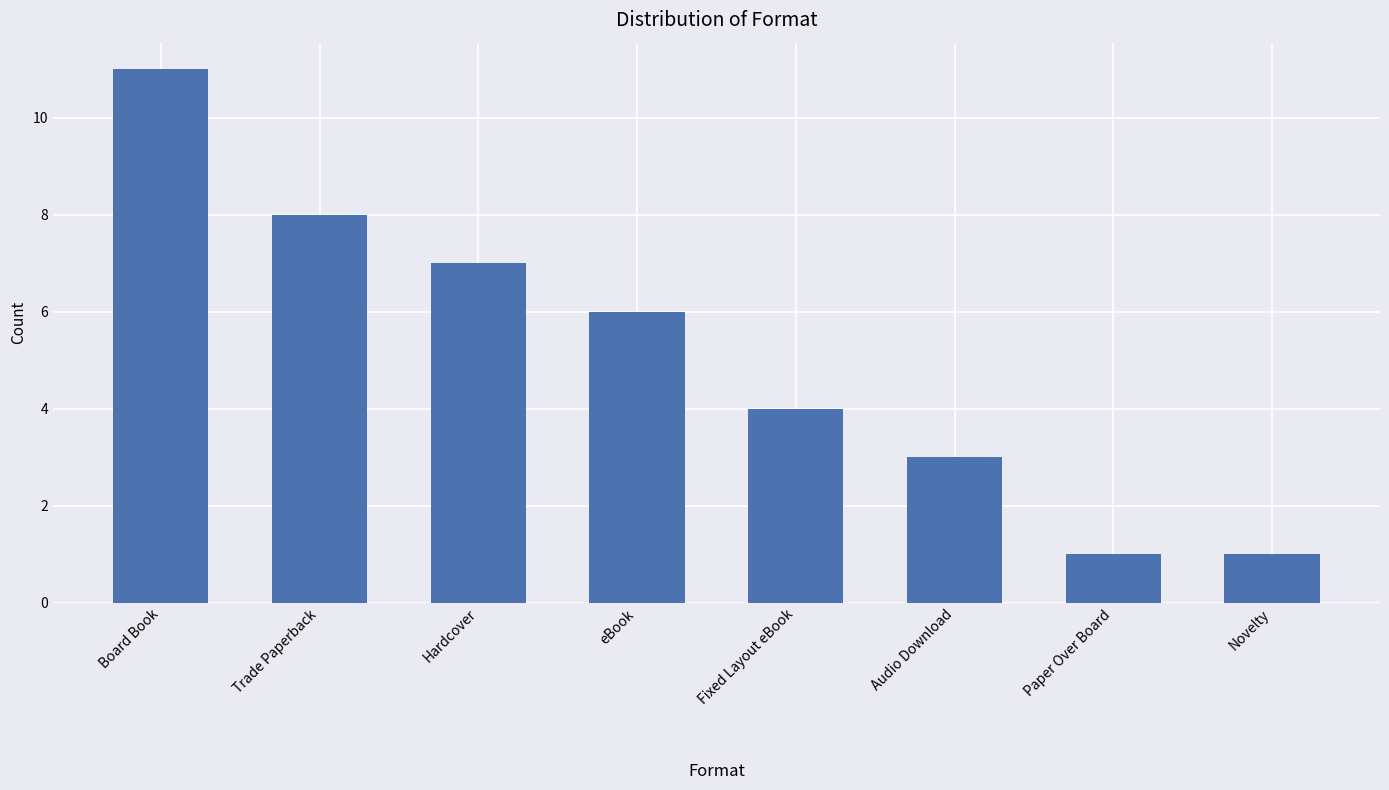

What is the maximum value shown in the chart?

11